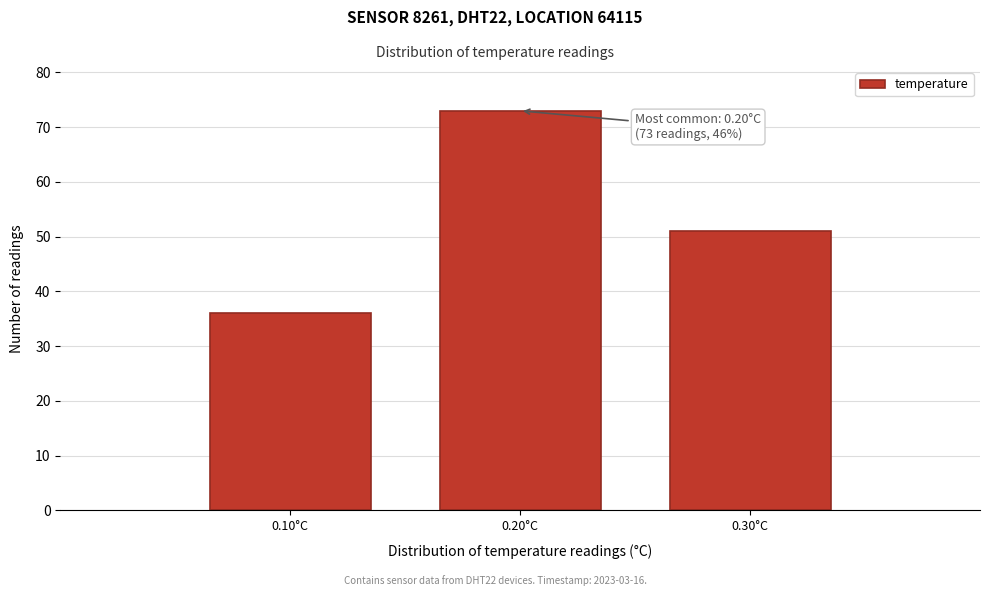

Reading left to right, list all the values displayed in this chart.

36	73	51